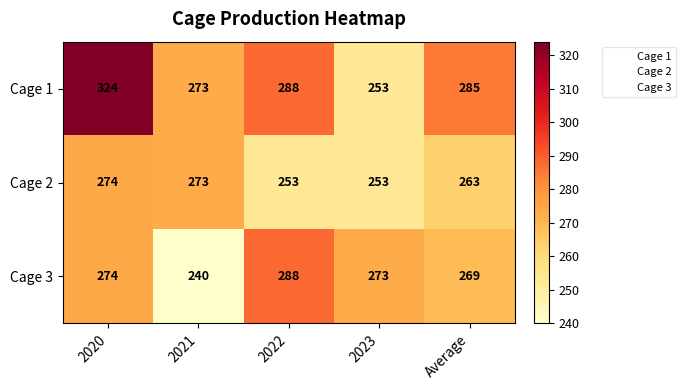

At how many categories does at least one series exceed 246?

5